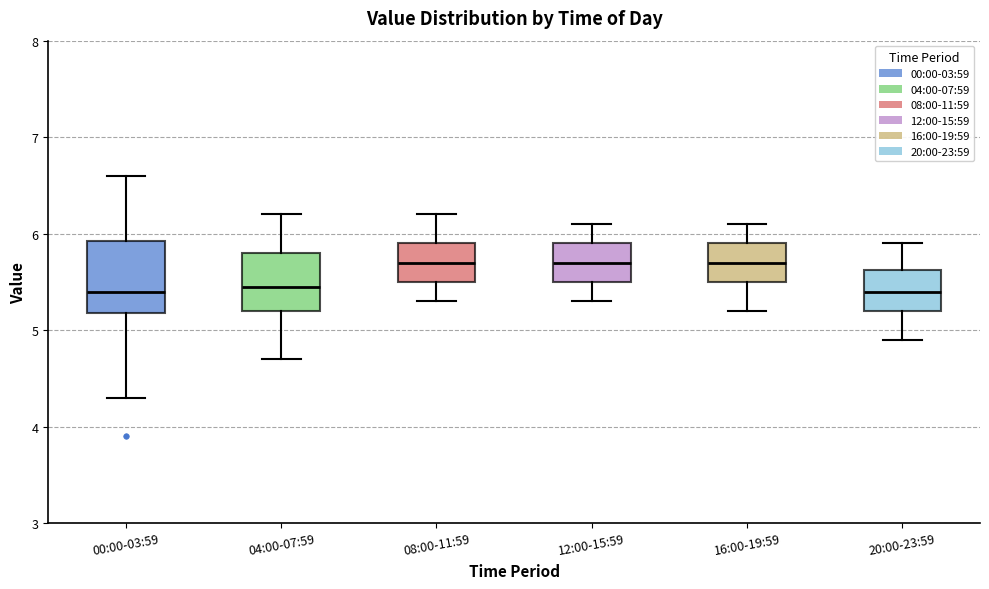

Reading left to right, transcribe this box plot: for each box, give where its median line is, the range the box spans, and where its two whiskers end, as read against the y-axis. The values are not printed on the chart, so give them approximately, as read against the axis.

00:00-03:59: median 5.4, box 5.2 to 5.9, whiskers 4.3 to 6.6
04:00-07:59: median 5.5, box 5.2 to 5.8, whiskers 4.7 to 6.2
08:00-11:59: median 5.7, box 5.5 to 5.9, whiskers 5.3 to 6.2
12:00-15:59: median 5.7, box 5.5 to 5.9, whiskers 5.3 to 6.1
16:00-19:59: median 5.7, box 5.5 to 5.9, whiskers 5.2 to 6.1
20:00-23:59: median 5.4, box 5.2 to 5.6, whiskers 4.9 to 5.9